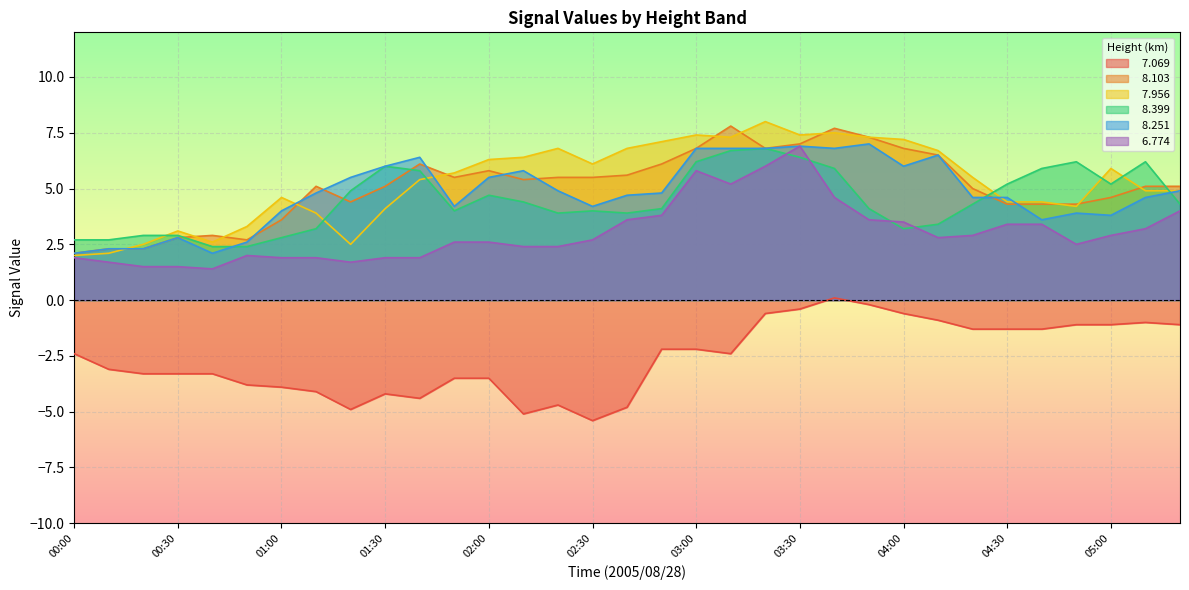

What is the difference between the maximum and second lowest values in the   8.103 series?

5.5